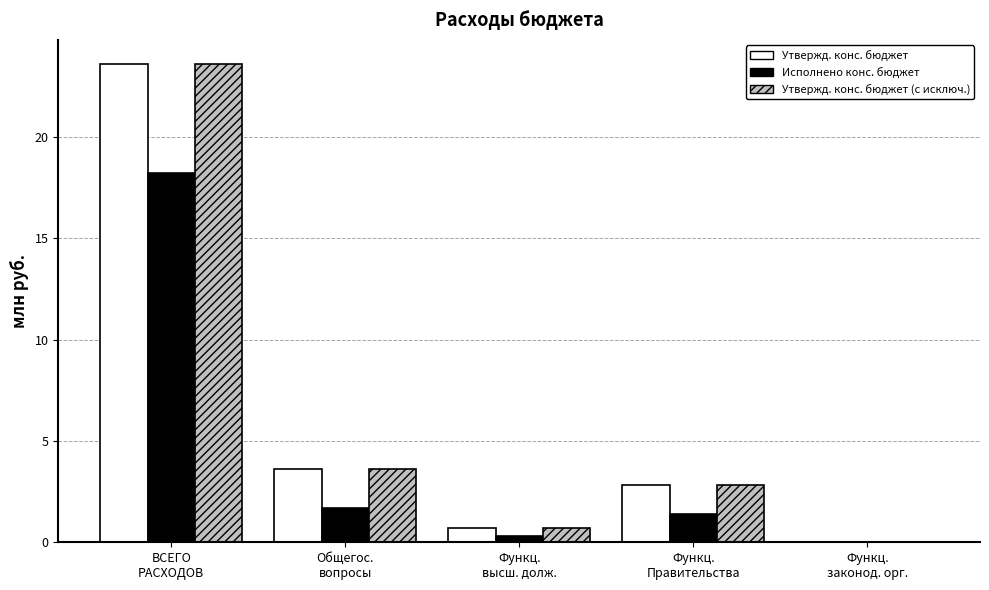

What are all the series names shown in the legend?

Утвержд. конс. бюджет, Исполнено конс. бюджет, Утвержд. конс. бюджет (с исключ.)